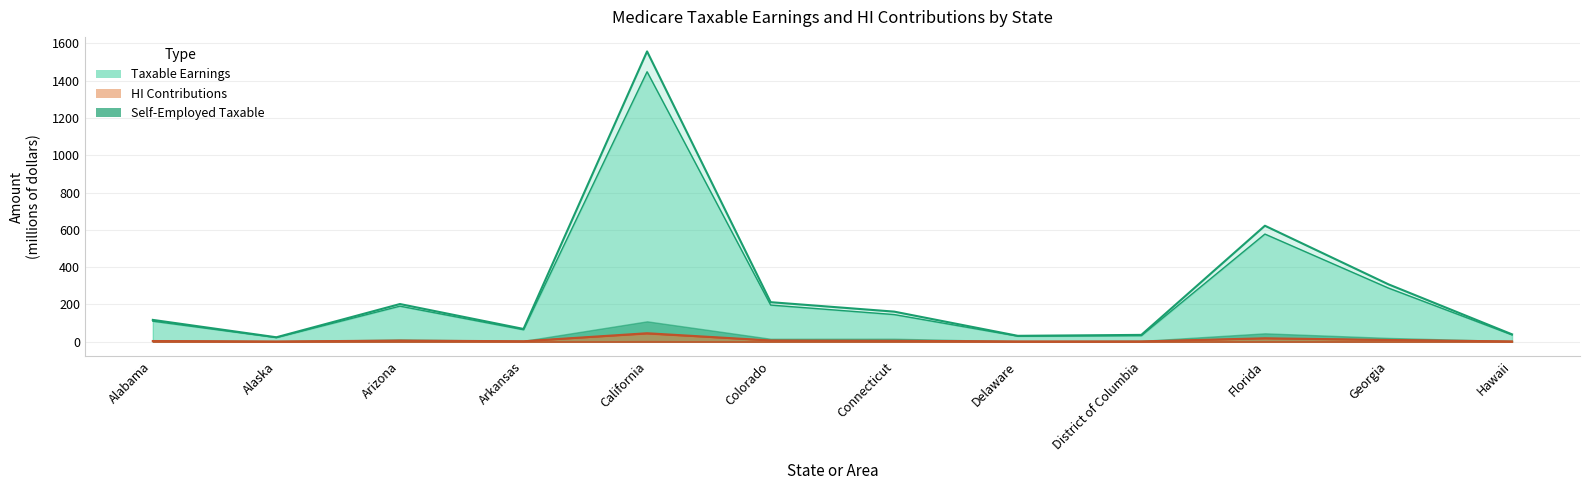

True or false: Wage_salary_taxable and Total_taxable cross at least once.

False